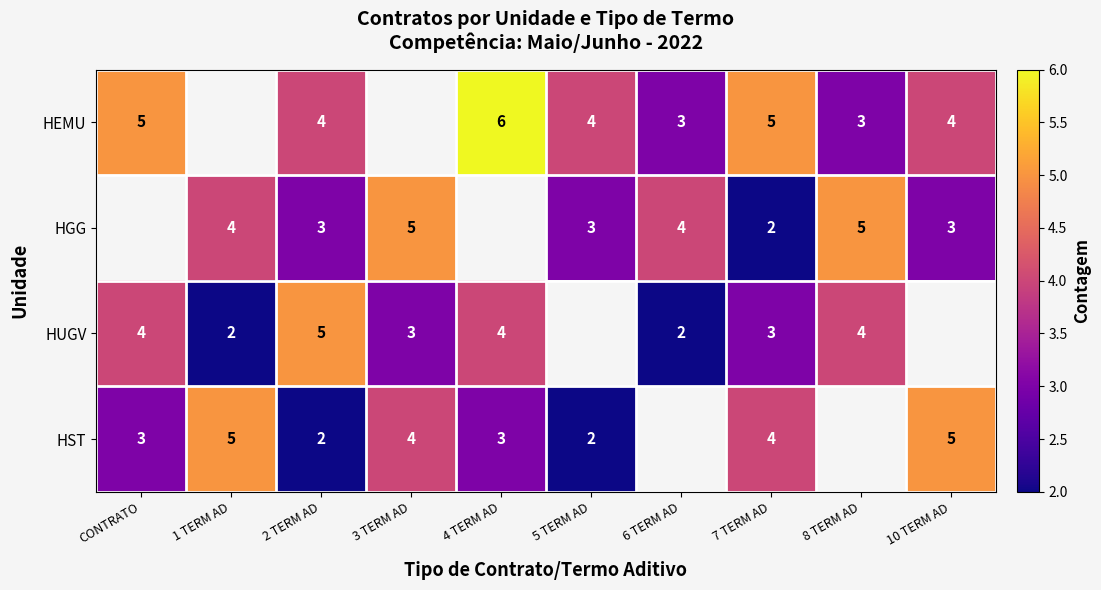

At 2 TERM AD, list the series in order from smallest to largest.

HST, HGG, HEMU, HUGV